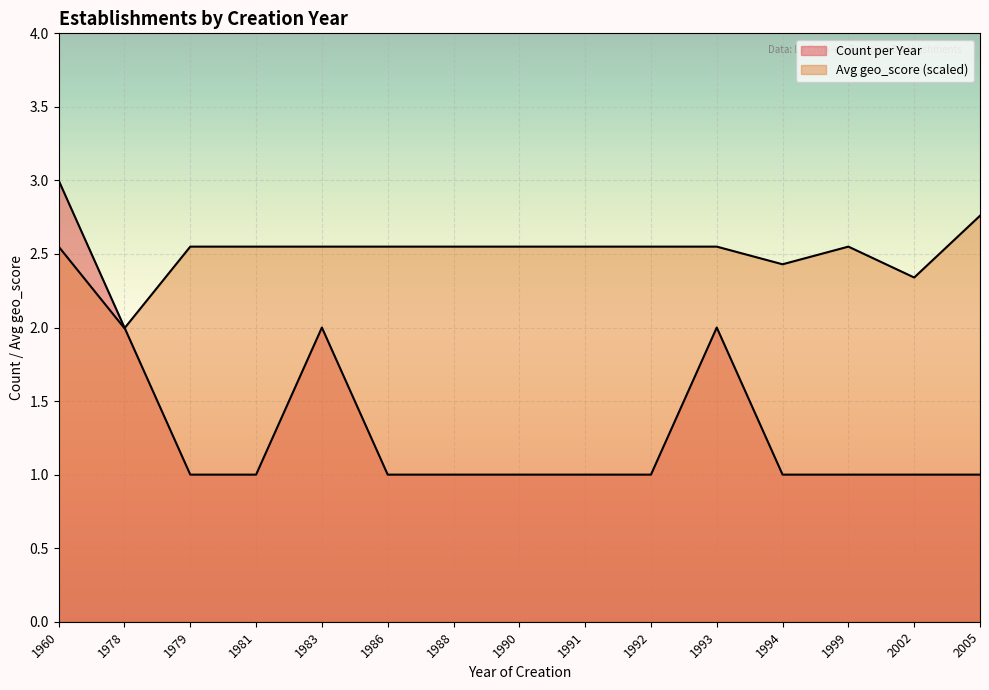

True or false: Count per Year and Avg geo_score intersect in this chart.

True